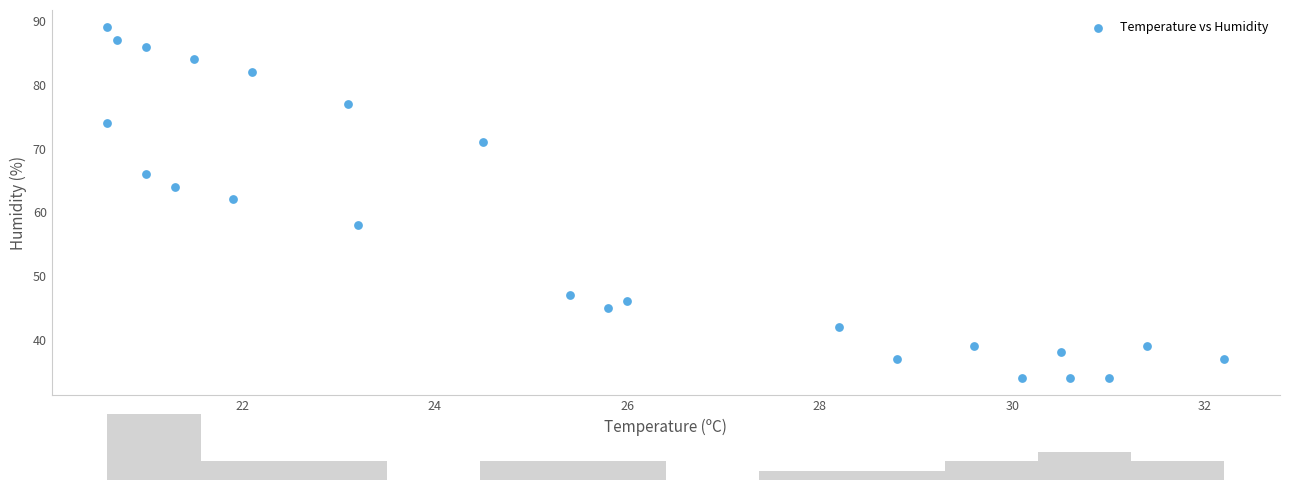

What is the range of Y values (max minus min)?

55